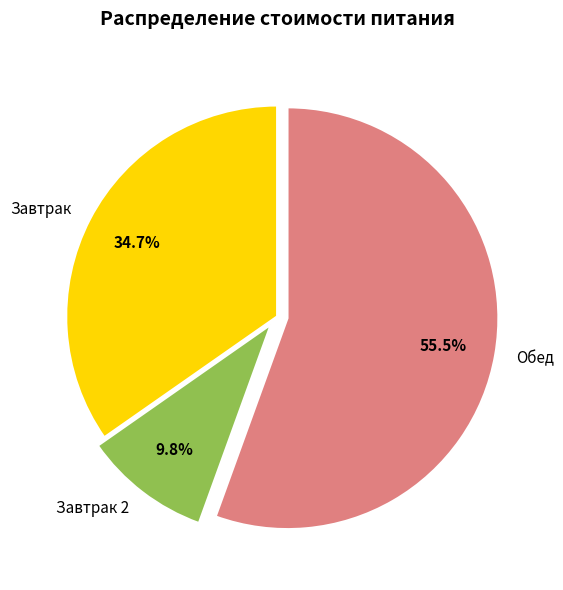

Between Завтрак 2 and Завтрак, which is larger?

Завтрак